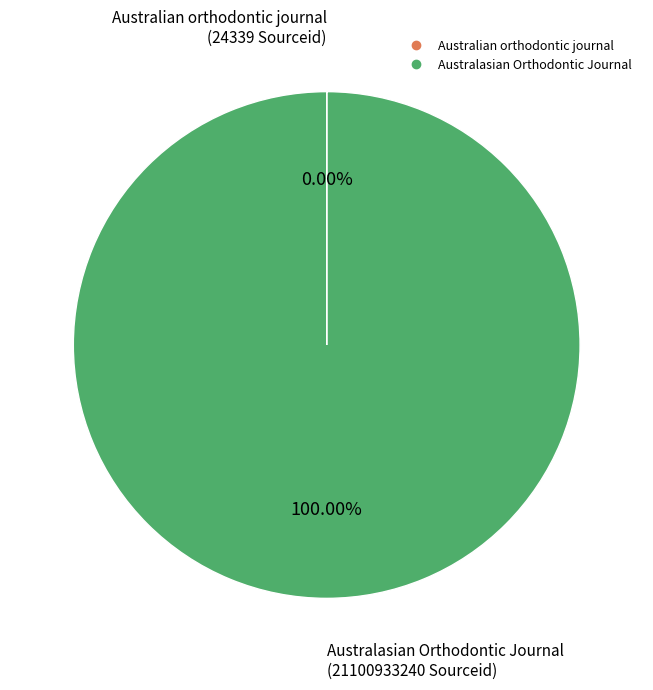

Is Australasian Orthodontic Journal the majority of the pie?

Yes